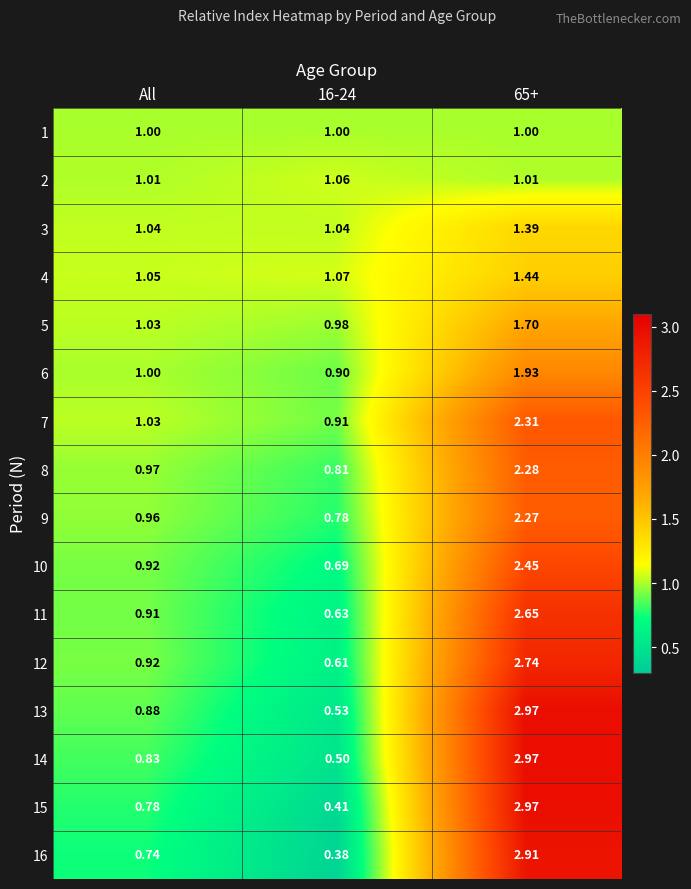

Where is 12 nearest to the value 1?

All